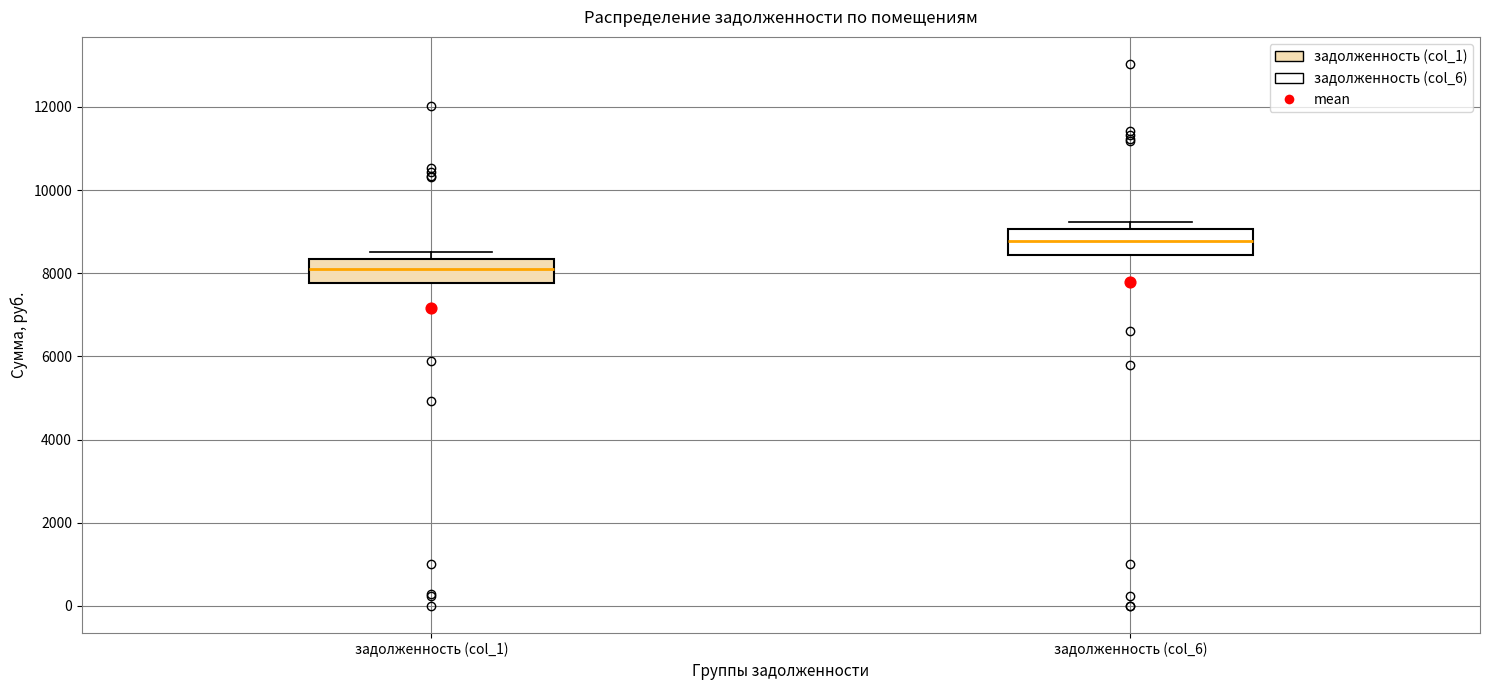

Which box's median line is the lowest?

задолженность (col_1)